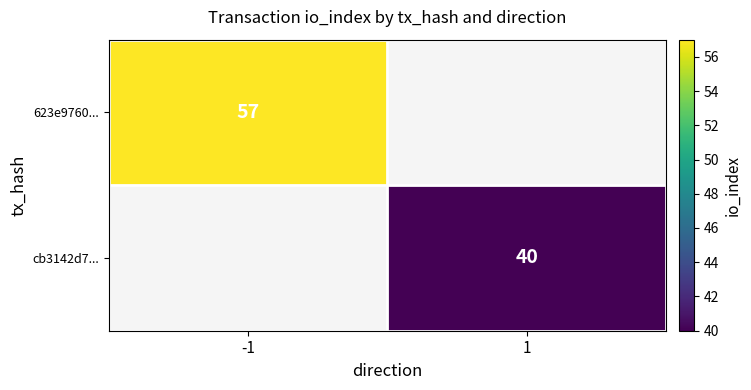

The value of cb3142d7... at 1 is 40. True or false?

True